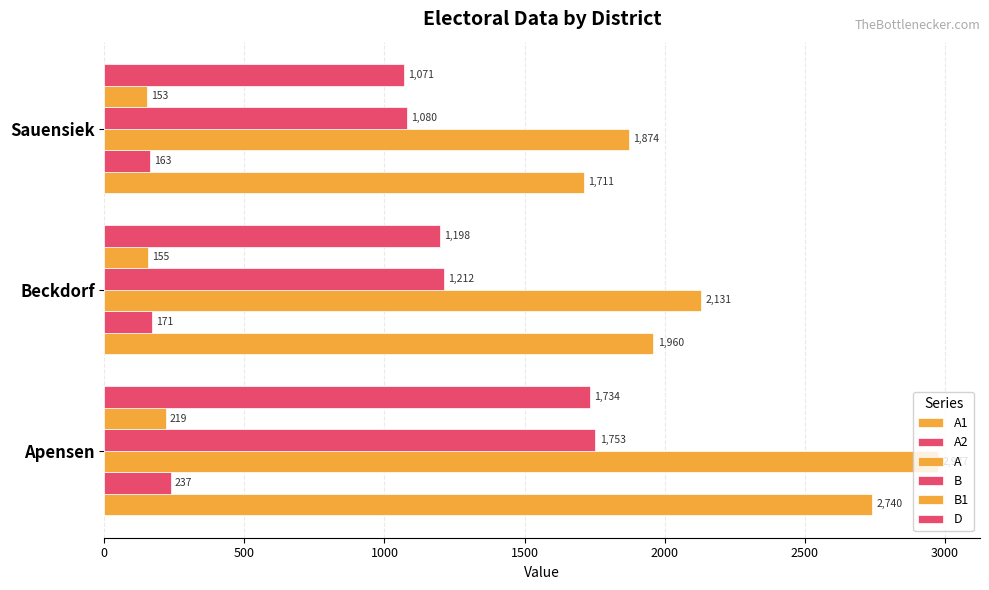

Reading left to right, extract all data points from this chart.

A1: 2740	1960	1711
A2: 237	171	163
A: 2977	2131	1874
B: 1753	1212	1080
B1: 219	155	153
D: 1734	1198	1071